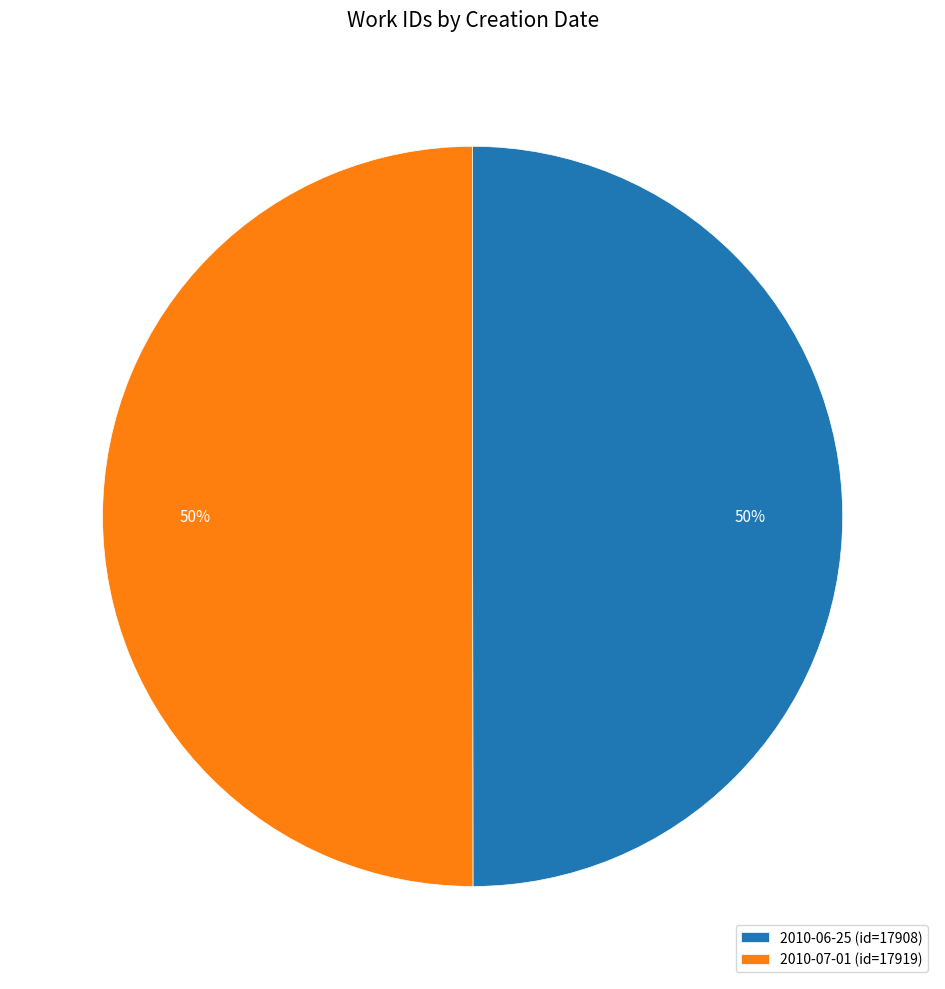

Count the number of slices in the pie.

2